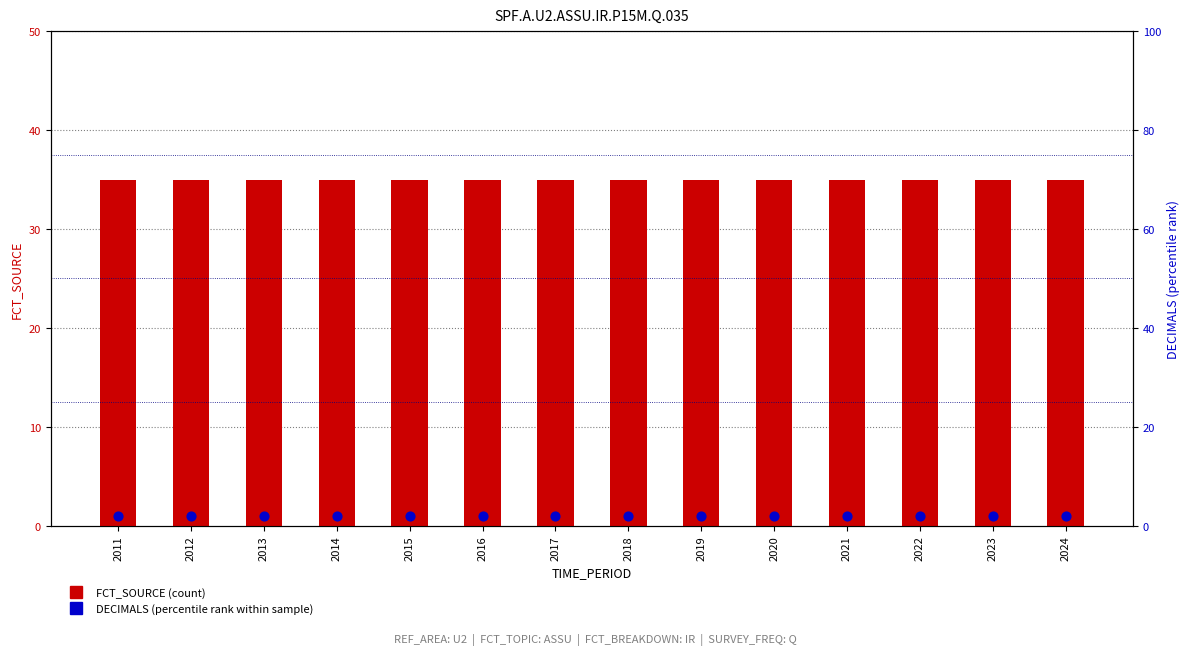

At which category is the sum across all series the highest?

2011